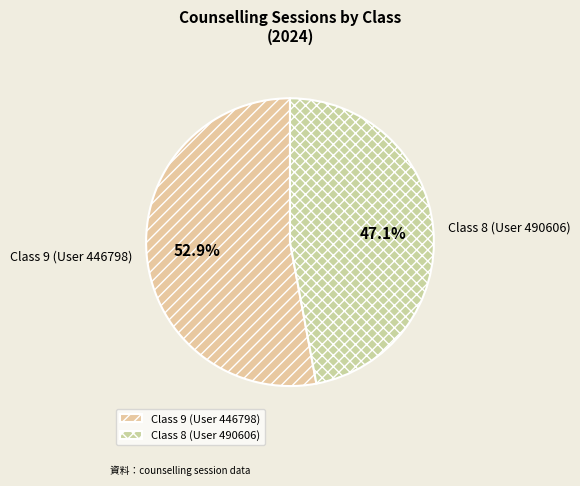

Does Class 8 (User 490606) account for over 50% of the chart?

No